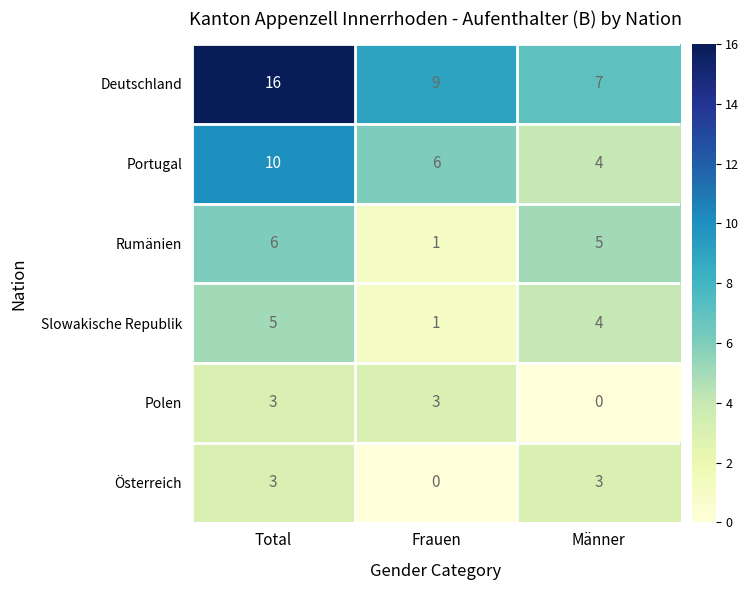

Reading left to right, transcribe all the data shown in this chart.

Deutschland: 16	9	7
Portugal: 10	6	4
Rumänien: 6	1	5
Slowakische Republik: 5	1	4
Polen: 3	3	0
Österreich: 3	0	3